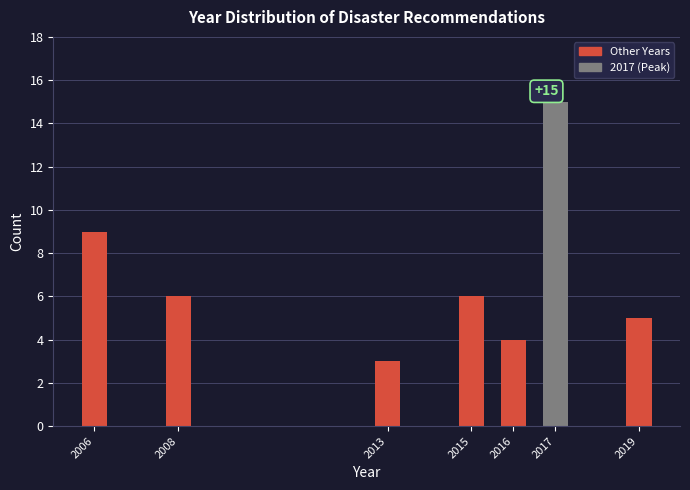

Reading left to right, transcribe all the data shown in this chart.

9	6	3	6	4	15	5